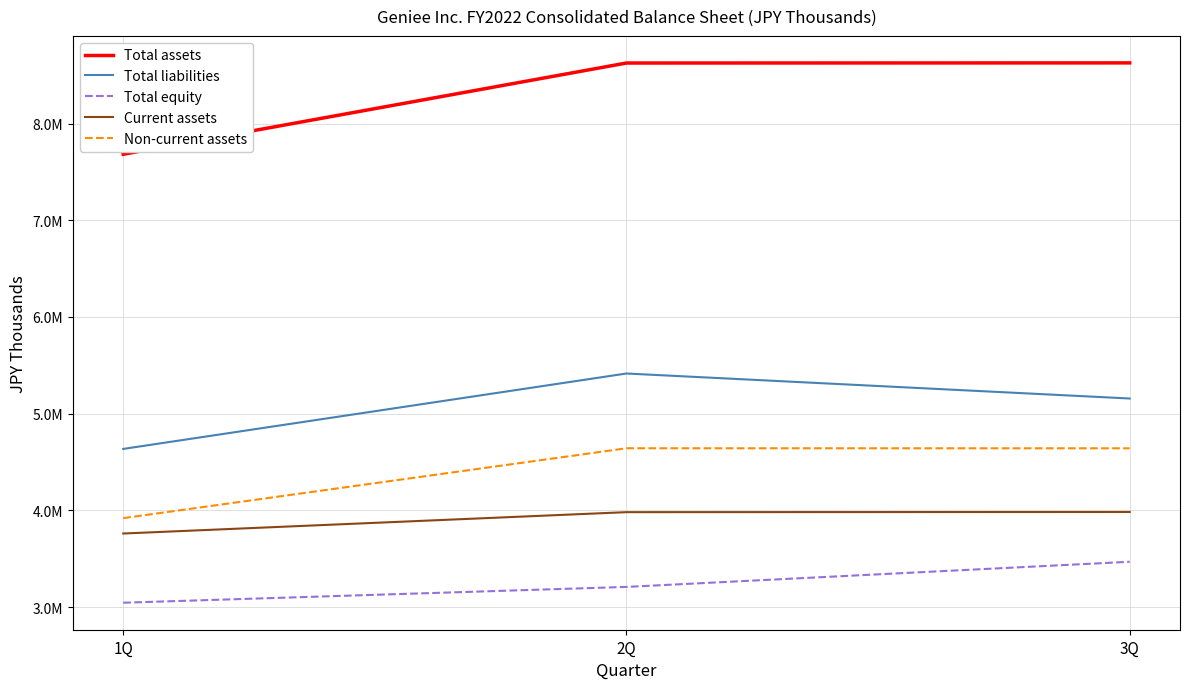

Does the chart display data point markers on the line(s)?

No